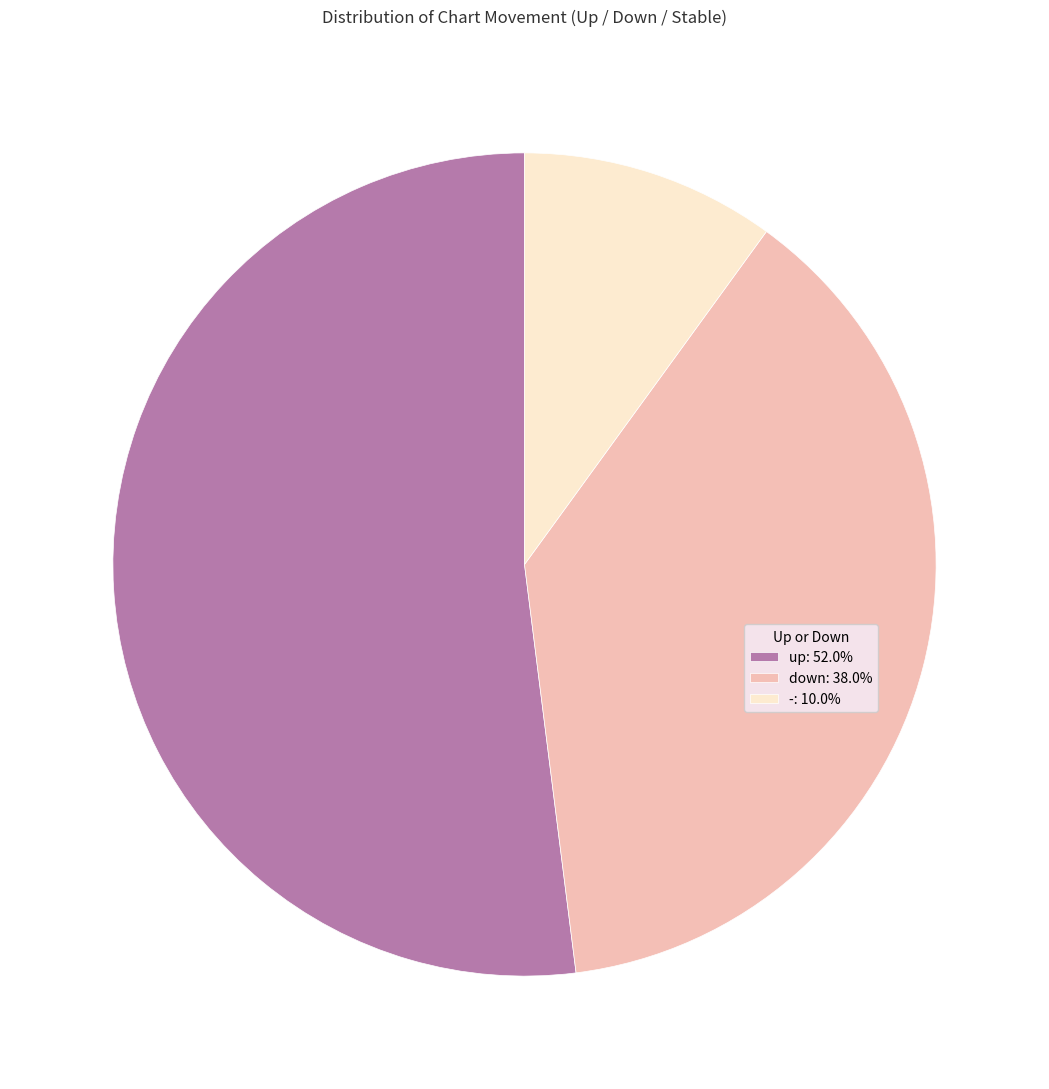

Which category accounts for the majority?

up